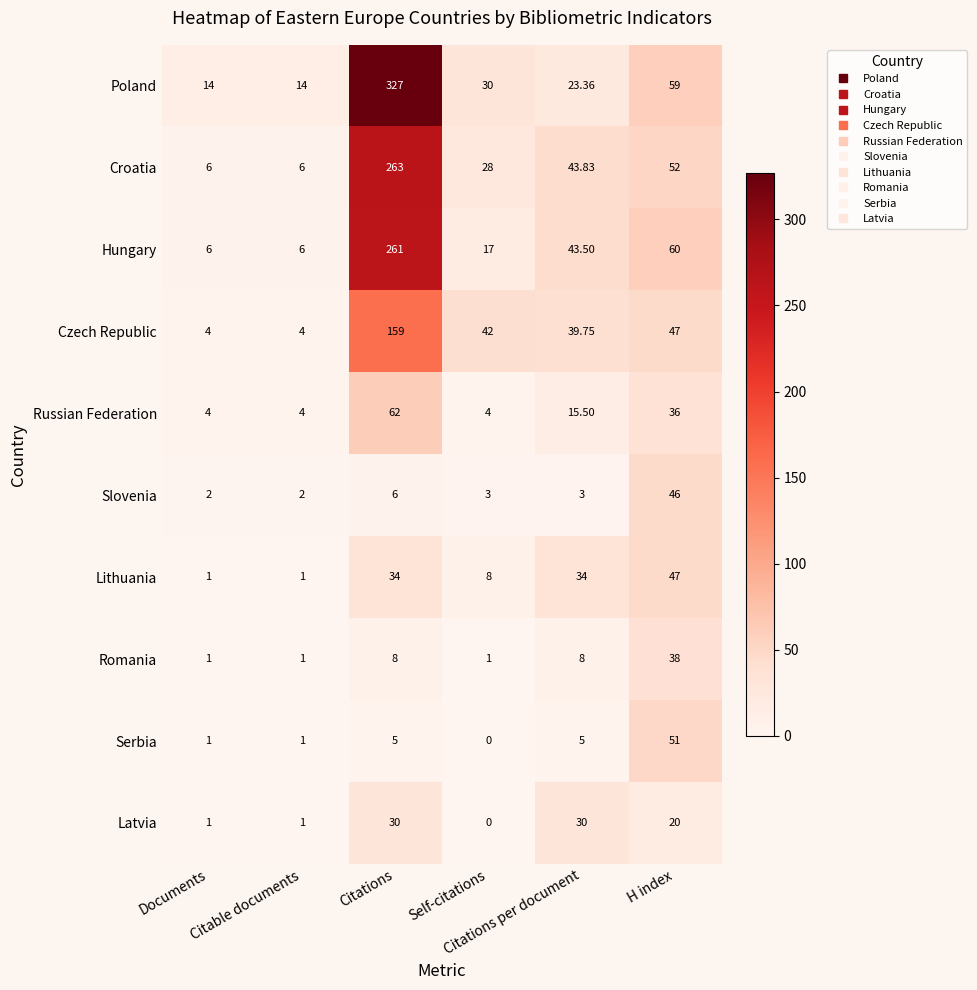

What is the spread (max minus min) of values at Citations per document?

40.8